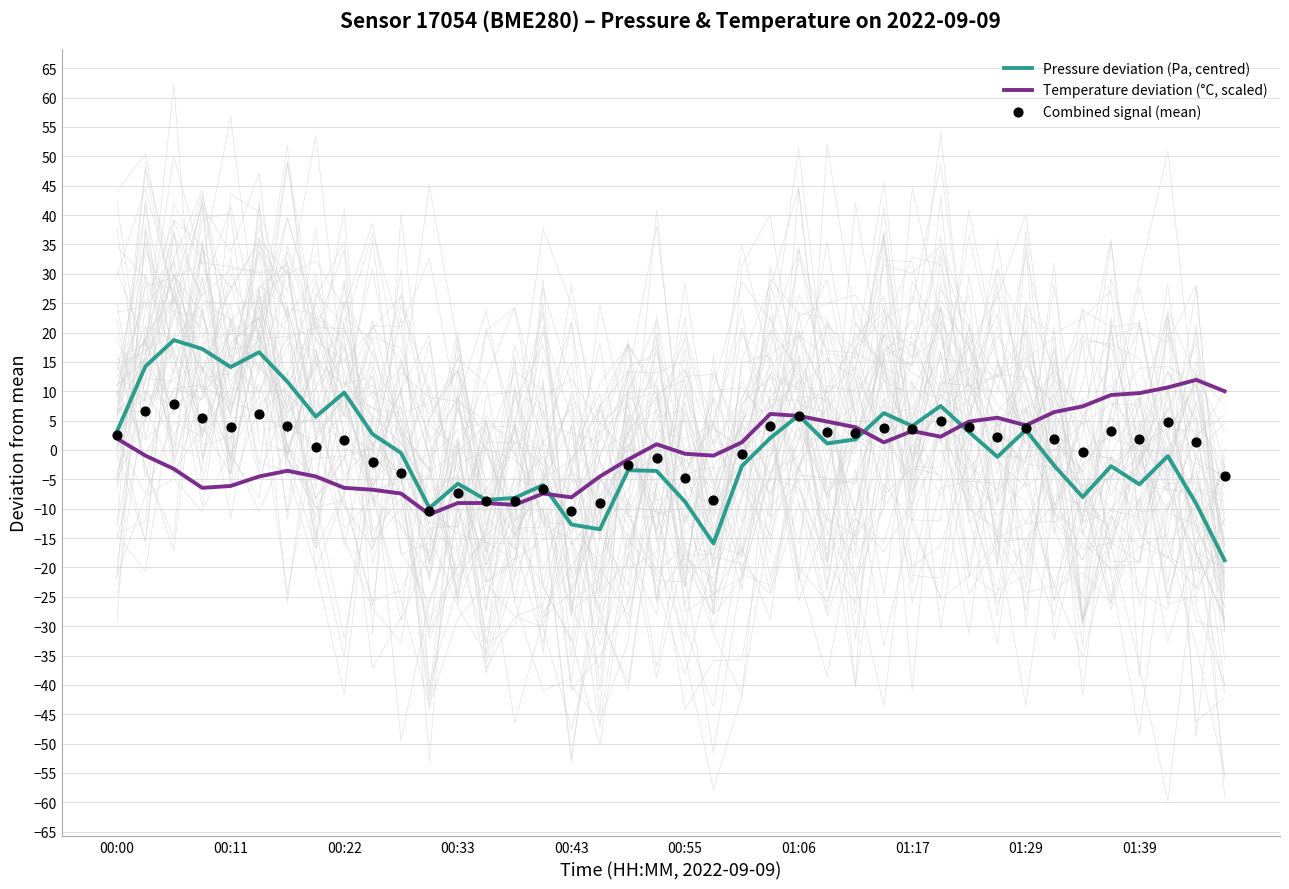

What are all the series names shown in the legend?

Pressure deviation (Pa, centred), Temperature deviation (°C, scaled), Combined signal (mean)